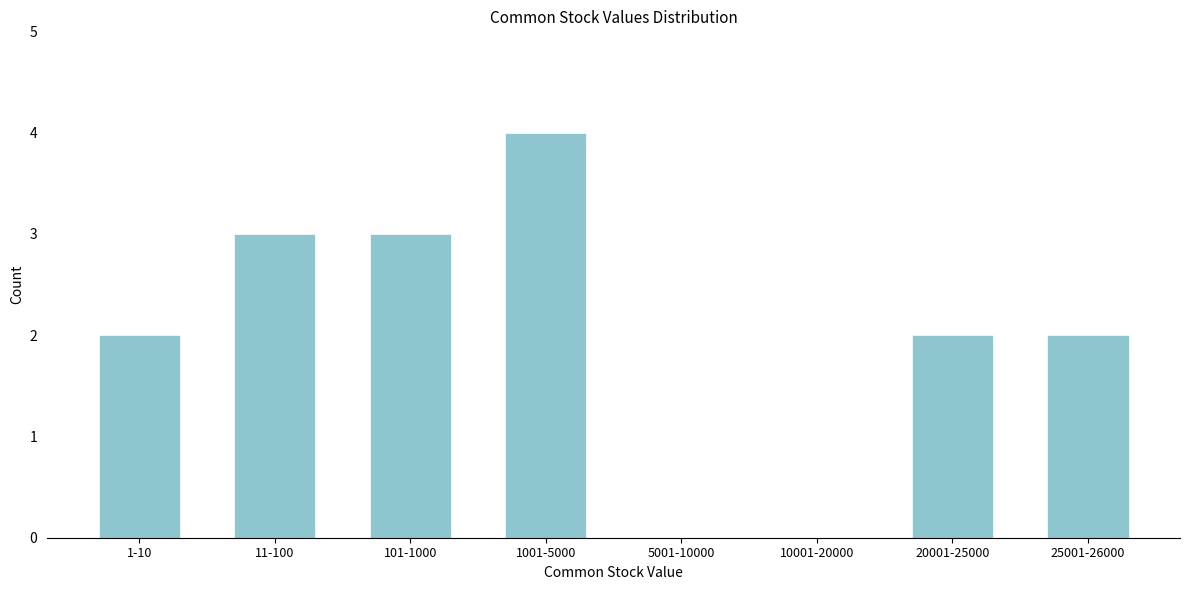

Reading left to right, what are all the values shown in this chart?

1-10=2	11-100=3	101-1000=3	1001-5000=4	5001-10000=0	10001-20000=0	20001-25000=2	25001-26000=2